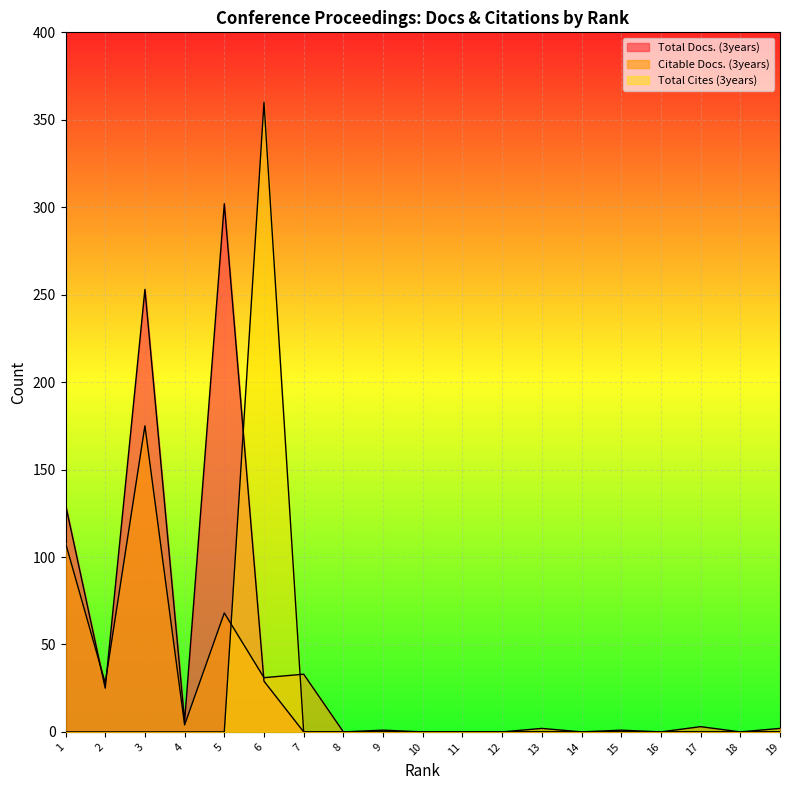

At which label does Total Cites (3years) reach its peak?

6